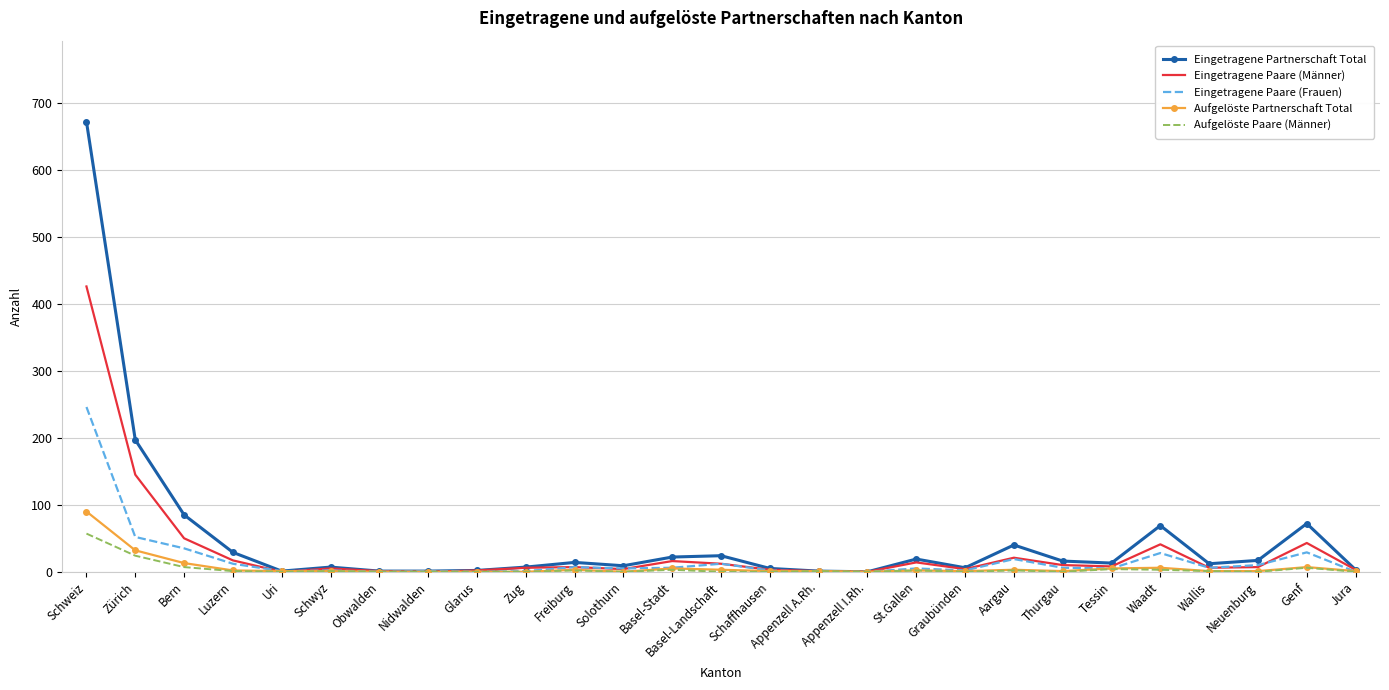

What is the maximum value shown in the chart?

672